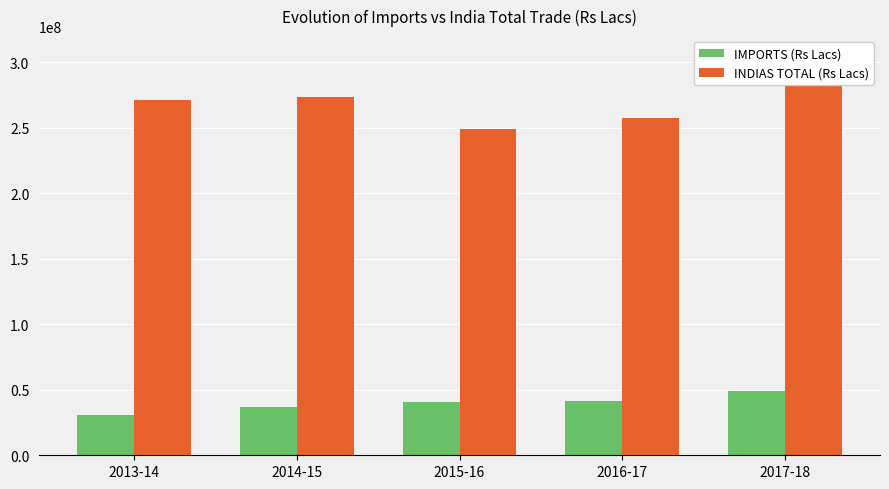

Reading left to right, what are all the values shown in this chart?

IMPORTS (Rs Lacs): 2013-14=30923496.0	2014-15=36956536.0	2015-16=40405084.1	2016-17=41110329.3	2017-18=49154270.4
INDIAS TOTAL (Rs Lacs): 2013-14=271543390.7	2014-15=273708657.8	2015-16=249030553.8	2016-17=257767536.7	2017-18=300101573.1